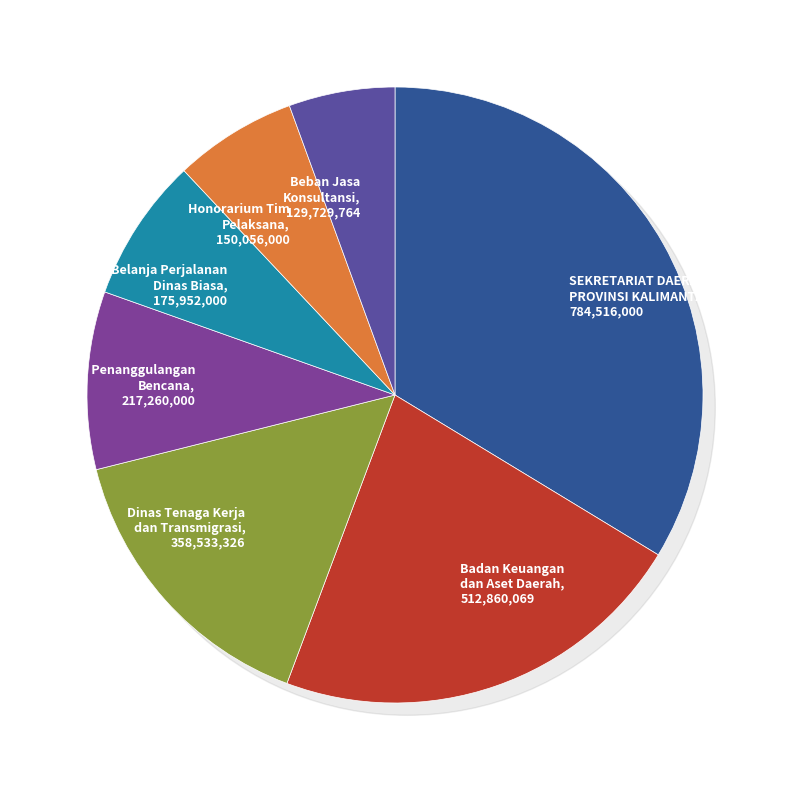

Combined, do Badan Keuangan dan Aset Daerah and Honorarium Tim Pelaksana account for over 50%?

No